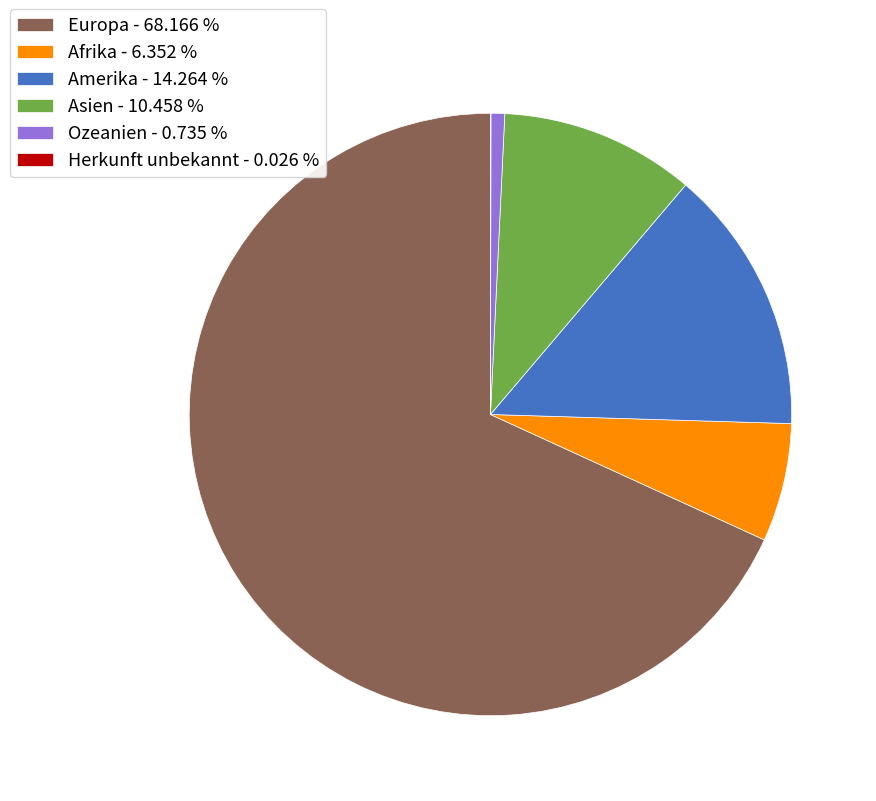

Approximately how many times larger is the value at Amerika - 14.264 % compared to Ozeanien - 0.735 %?

19.4